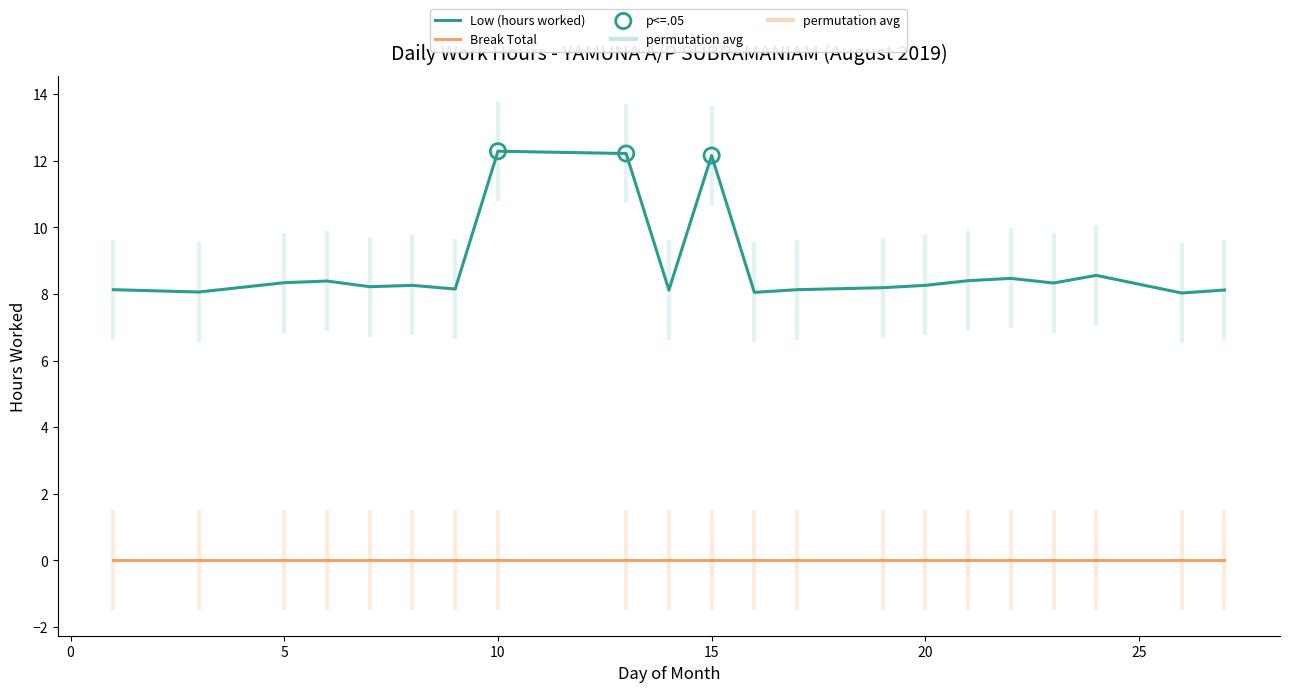

Which has a higher value, 7 or 26?

7